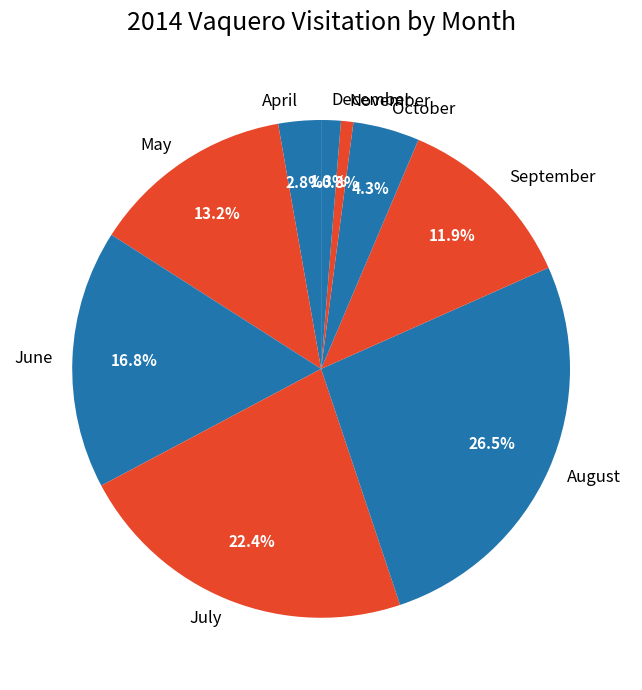

To the nearest percent, what is the average slice percentage?

11%